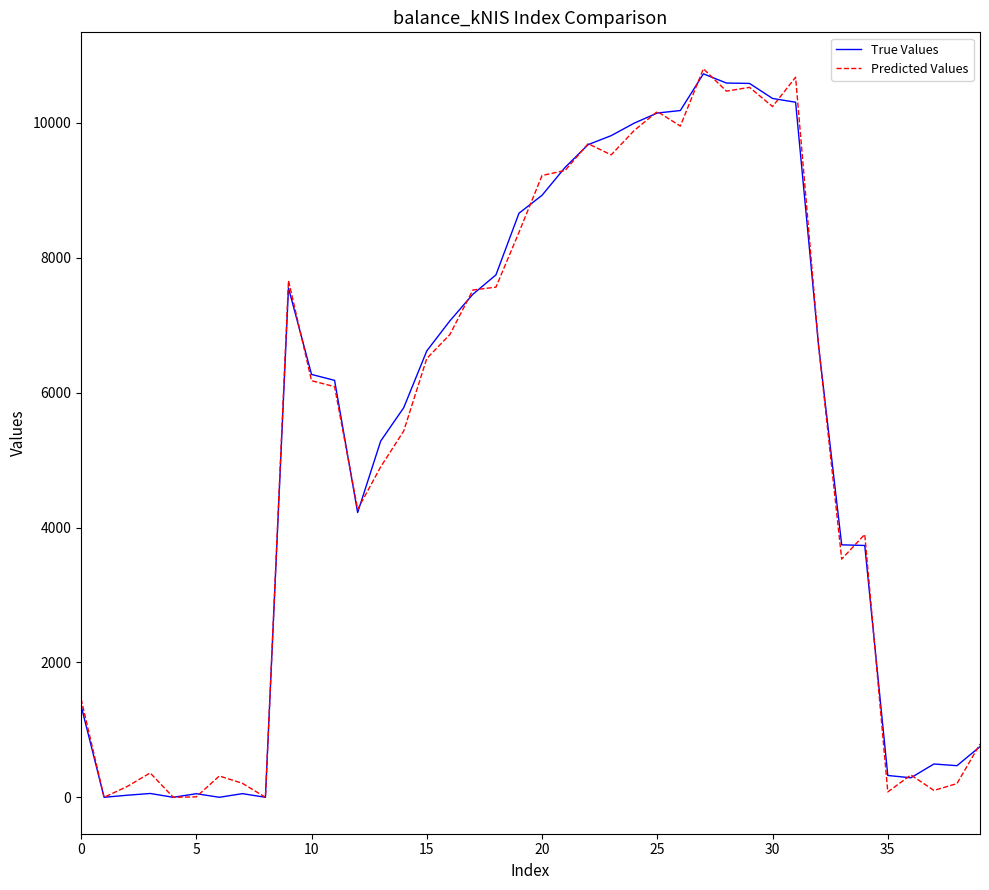

At how many categories does at least one series exceed 9455?

10